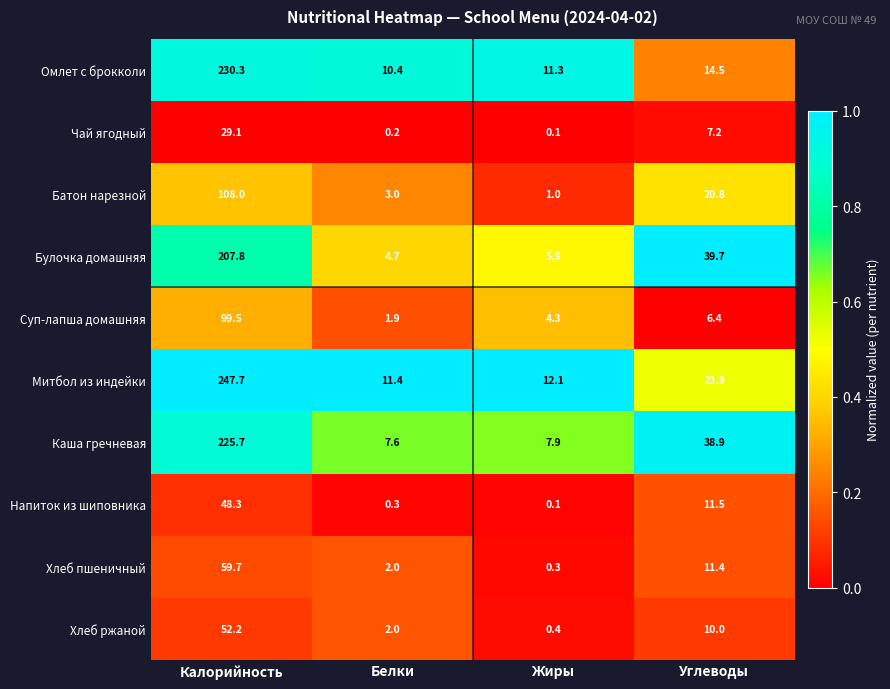

What is the sum of all Митбол из индейки values?

295.1